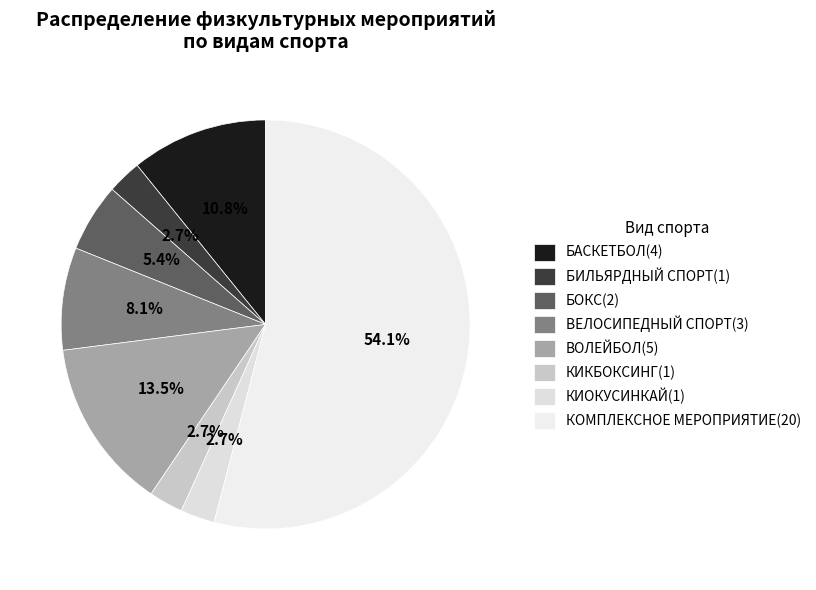

To the nearest percent, what percentage of the pie is БАСКЕТБОЛ?

11%